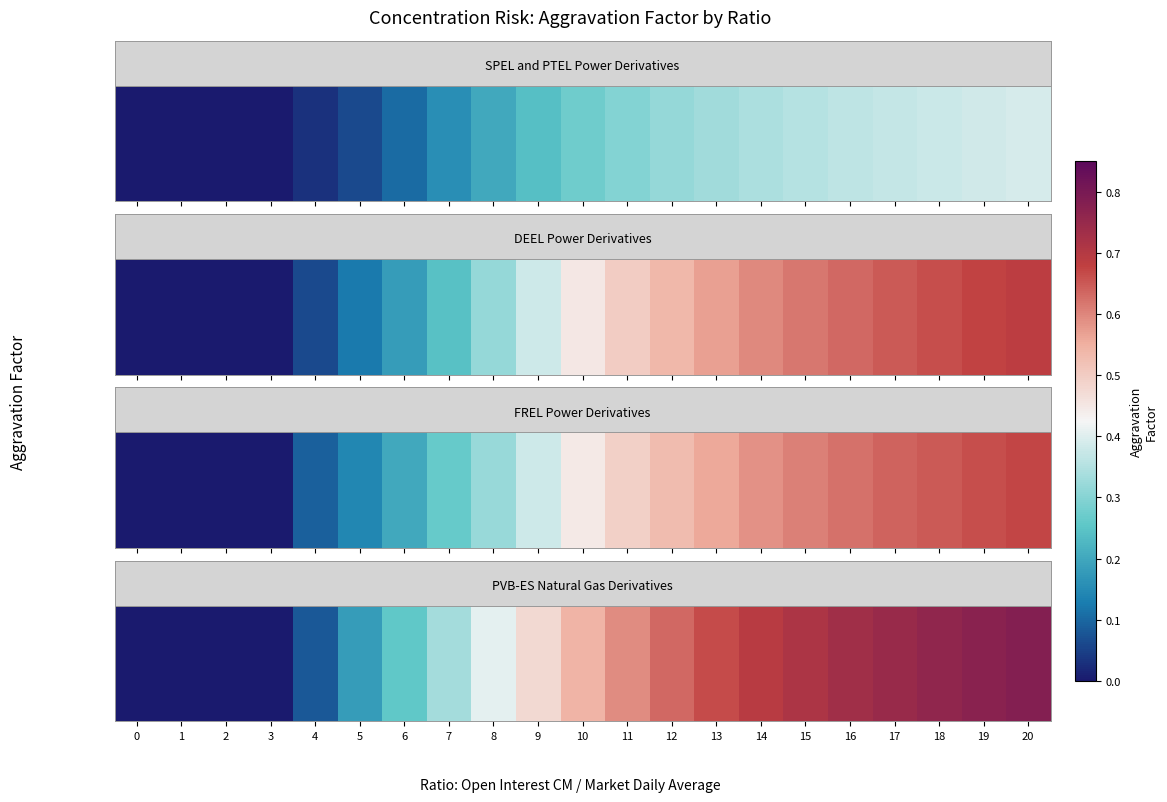

List the labels in order of value, largest first.

20, 19, 18, 17, 16, 15, 14, 13, 12, 11, 10, 9, 8, 7, 6, 5, 4, 0, 1, 2, 3